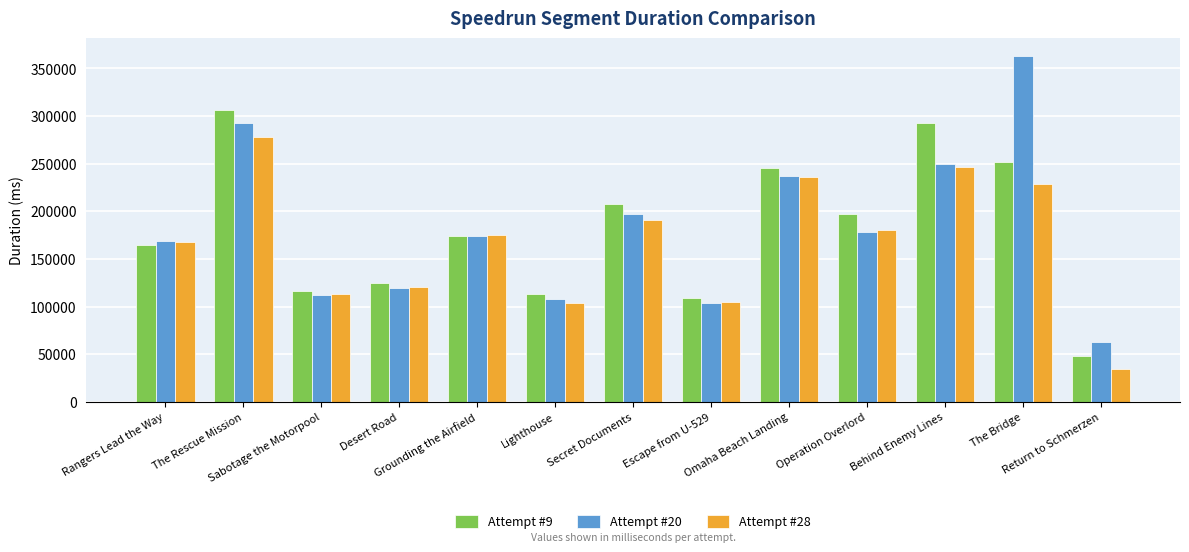

Which series has the largest range (max minus min)?

Attempt #20